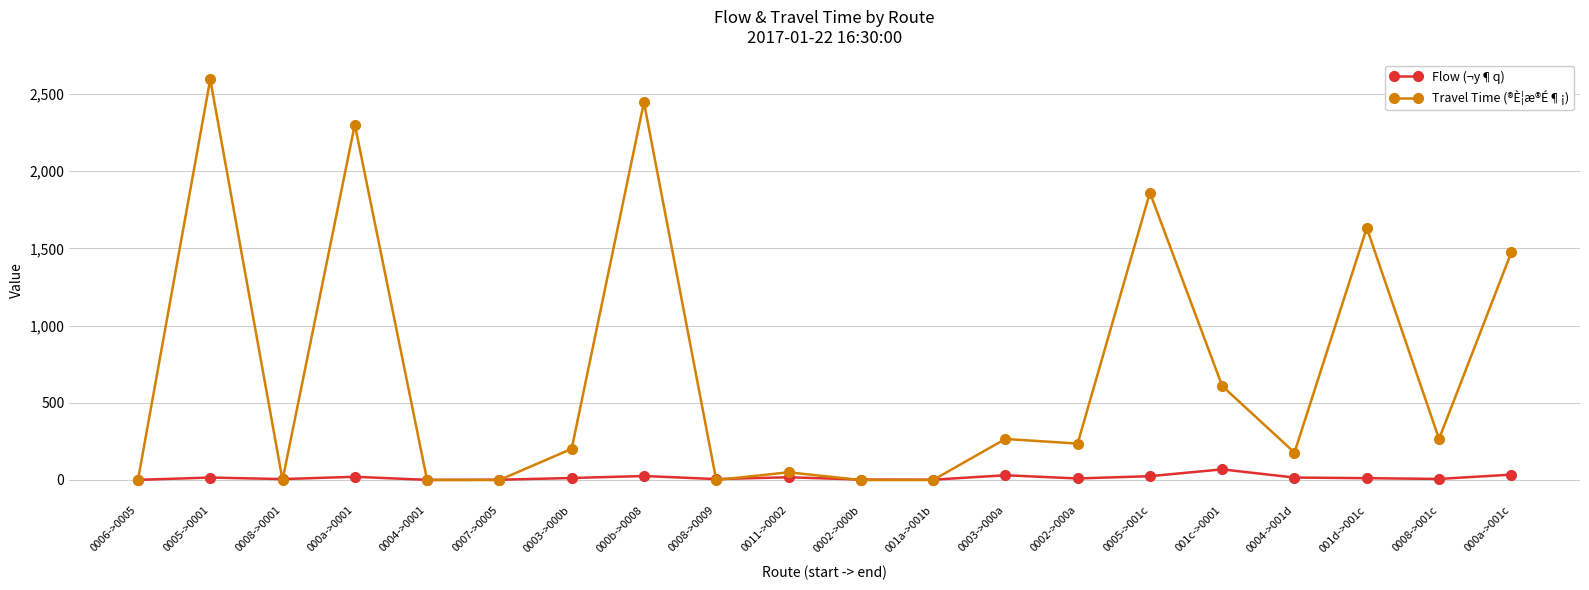

How many distinct data groups are displayed?

2